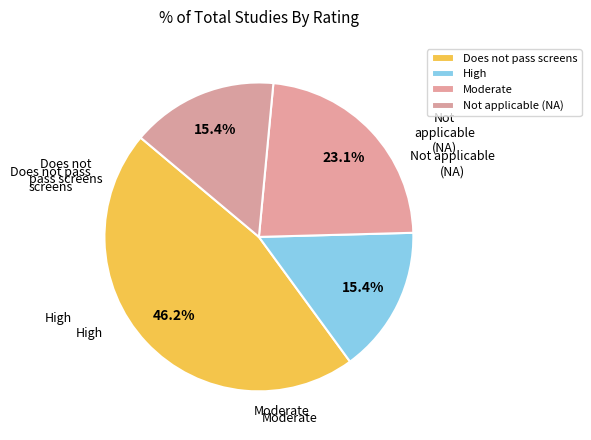

How many segments does this pie chart have?

4